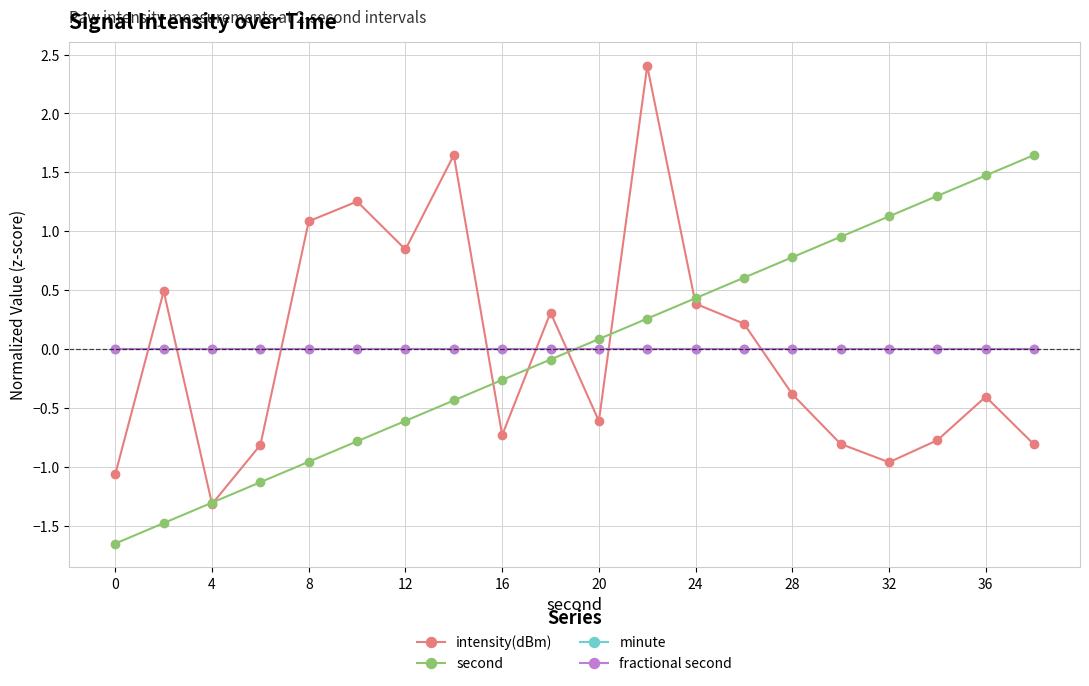

Does the chart have visible grid lines?

Yes